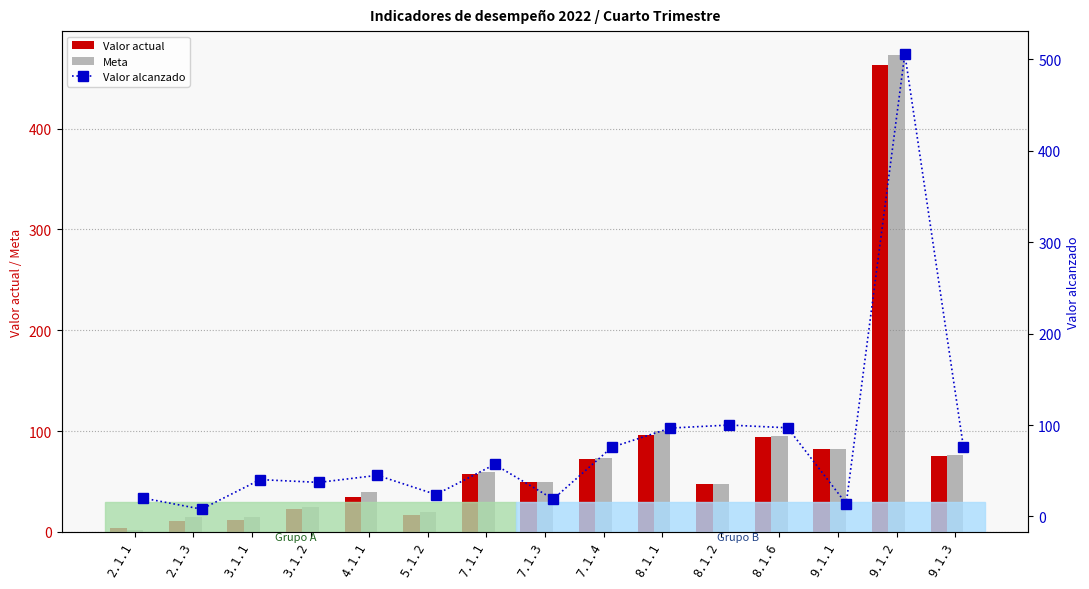

The value of Meta at 2.1.1 is 2.0. True or false?

True